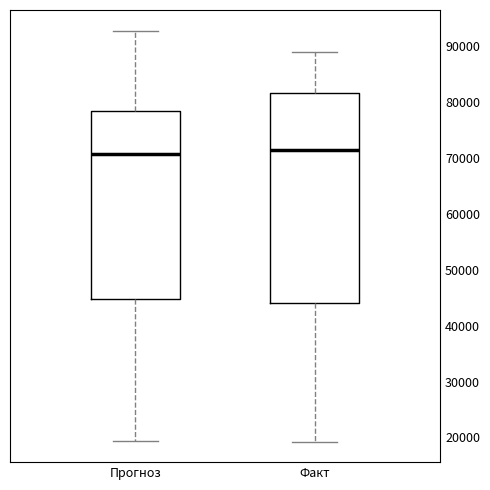

Where does the median line of the box for Прогноз sit on the y-axis? The values are not printed on the chart, so give them approximately, as read against the axis.

71000